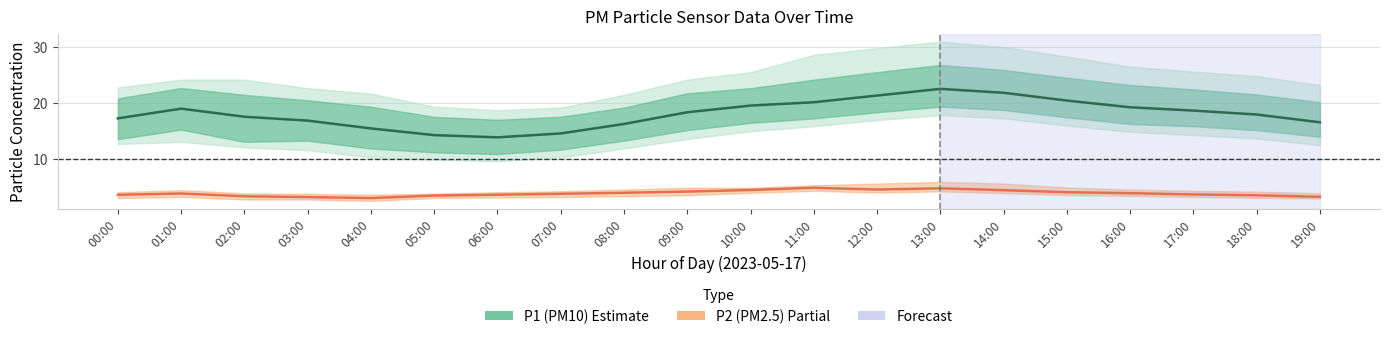

At which category does P2 (PM2.5) Estimate reach its first local peak?

01:00